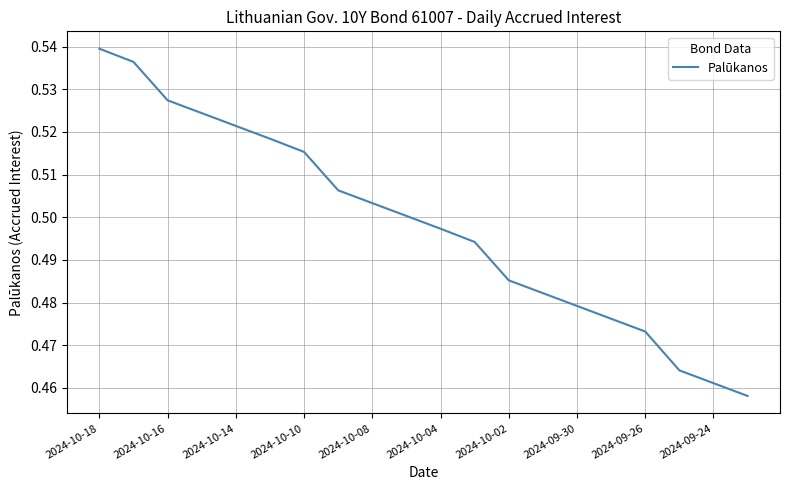

What is the value of the 8th point from the left?

0.5